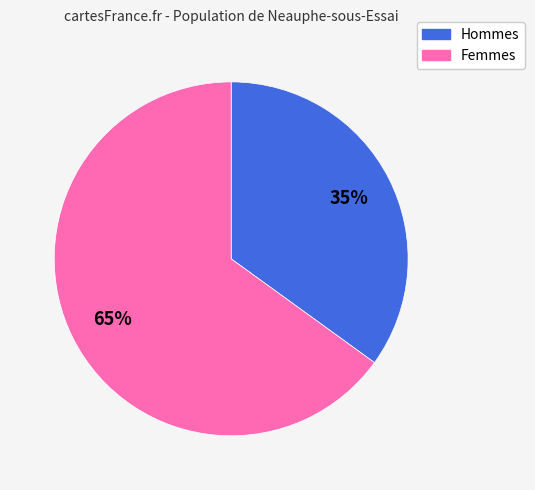

To the nearest percent, what is the average slice percentage?

50%